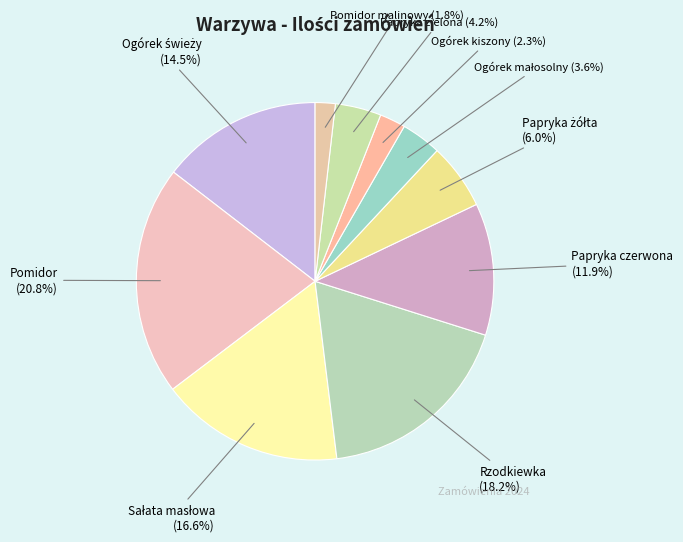

What portion of the pie excludes Pomidor malinowy?

98.2%